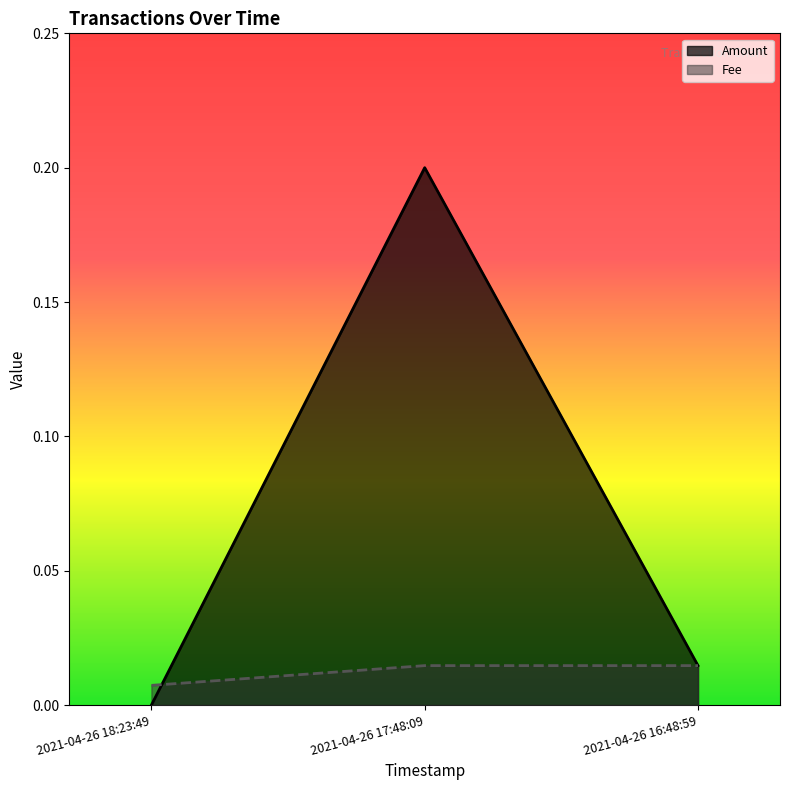

At which label is Amount closest to 0?

2021-04-26 18:23:49